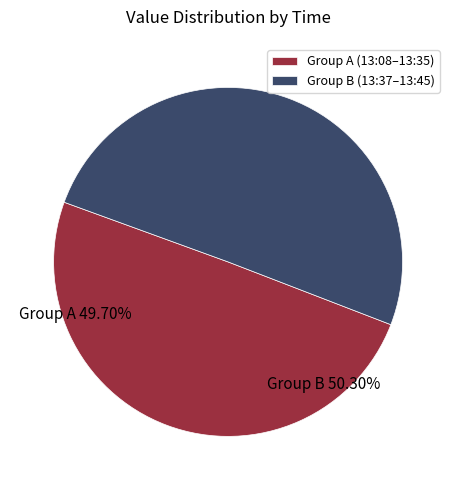

Do Group A (13:08–13:35) and Group B (13:37–13:45) together represent more than half of the pie?

Yes